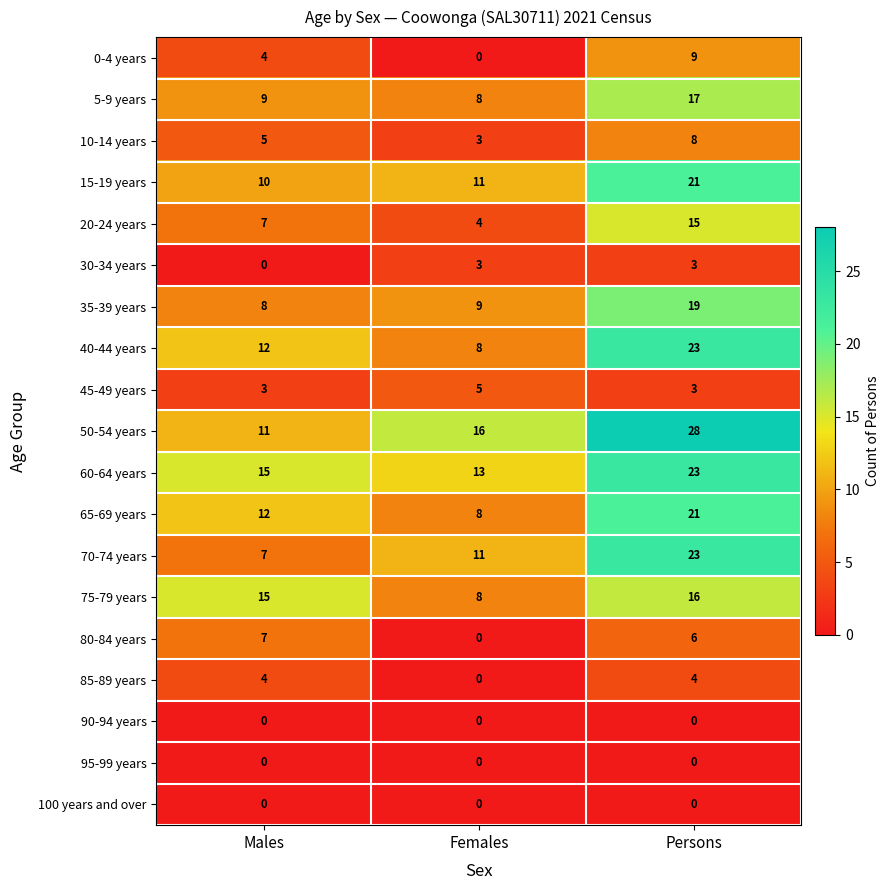

What is the total value across all series at Males?

129